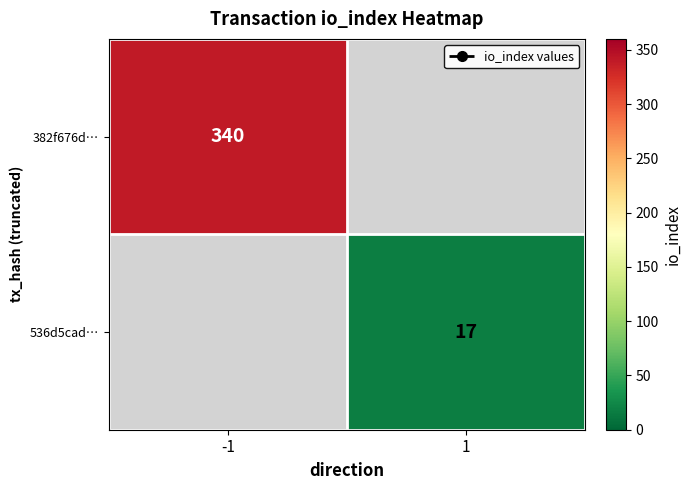

At how many categories does at least one series exceed 320?

1